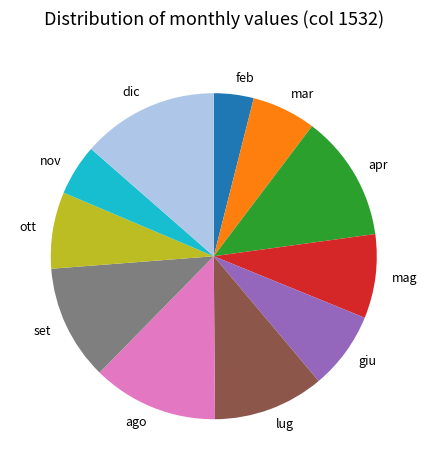

What is the largest slice in the pie chart?

dic